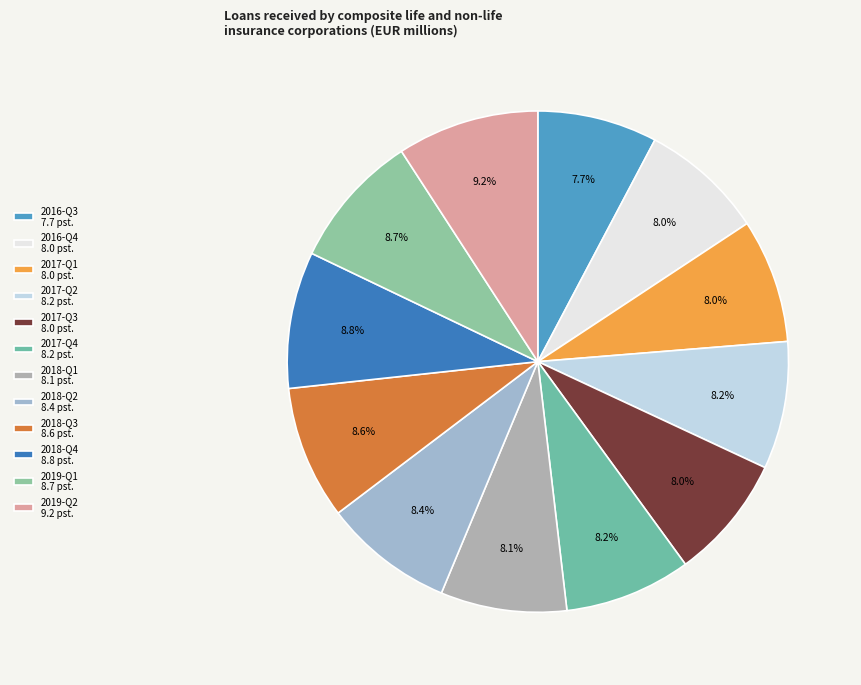

How many slices are in this pie chart?

12